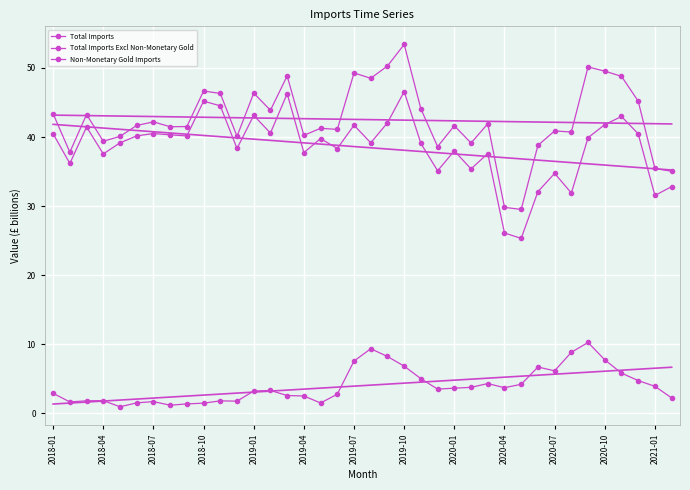

The value of Total Imports at 2018-01 is 43.4. True or false?

True